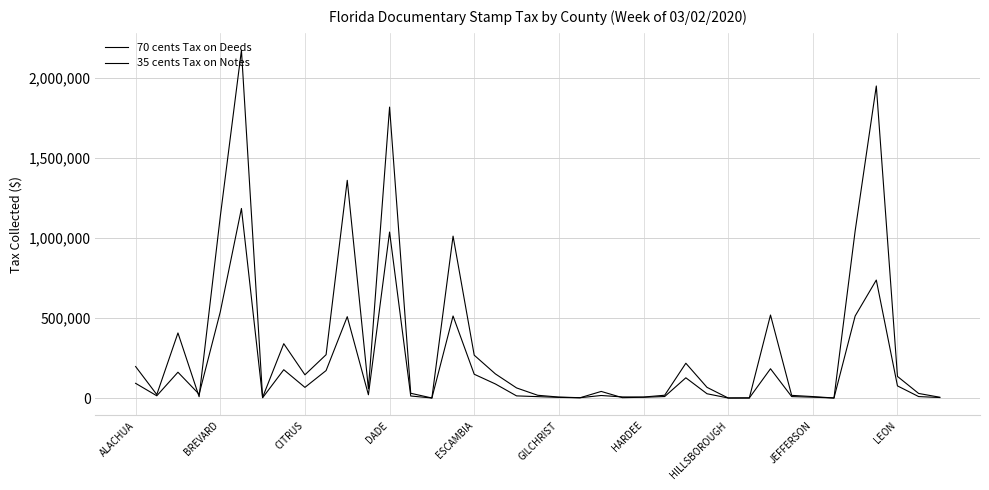

List the series in order of their overall mean, highest first.

70 cents Tax on Deeds, 35 cents Tax on Notes